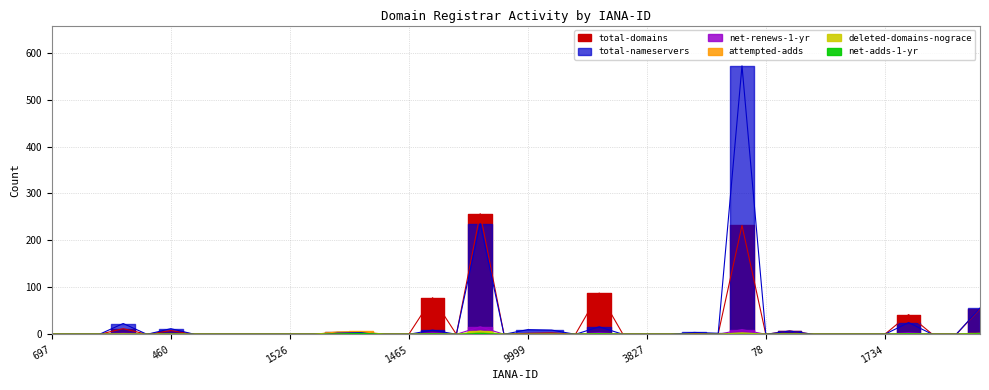

What are all the series names shown in the legend?

total-domains, total-nameservers, net-adds-1-yr, net-renews-1-yr, deleted-domains-nograce, attempted-adds